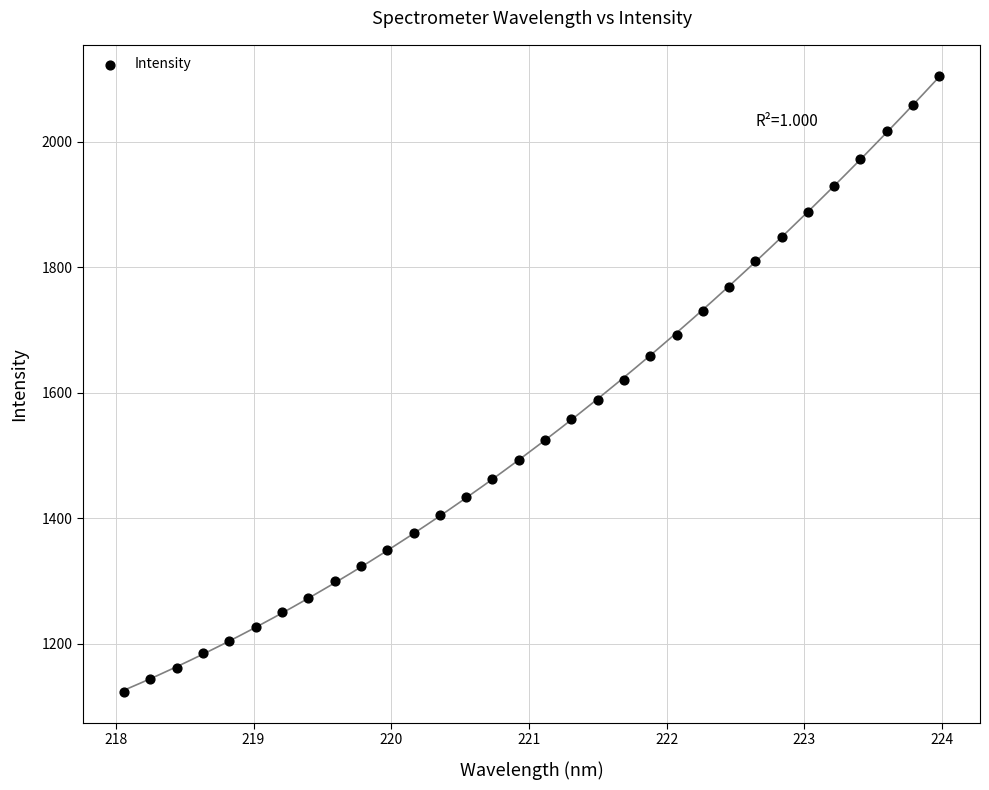

What is the range of Y values (max minus min)?

982.4